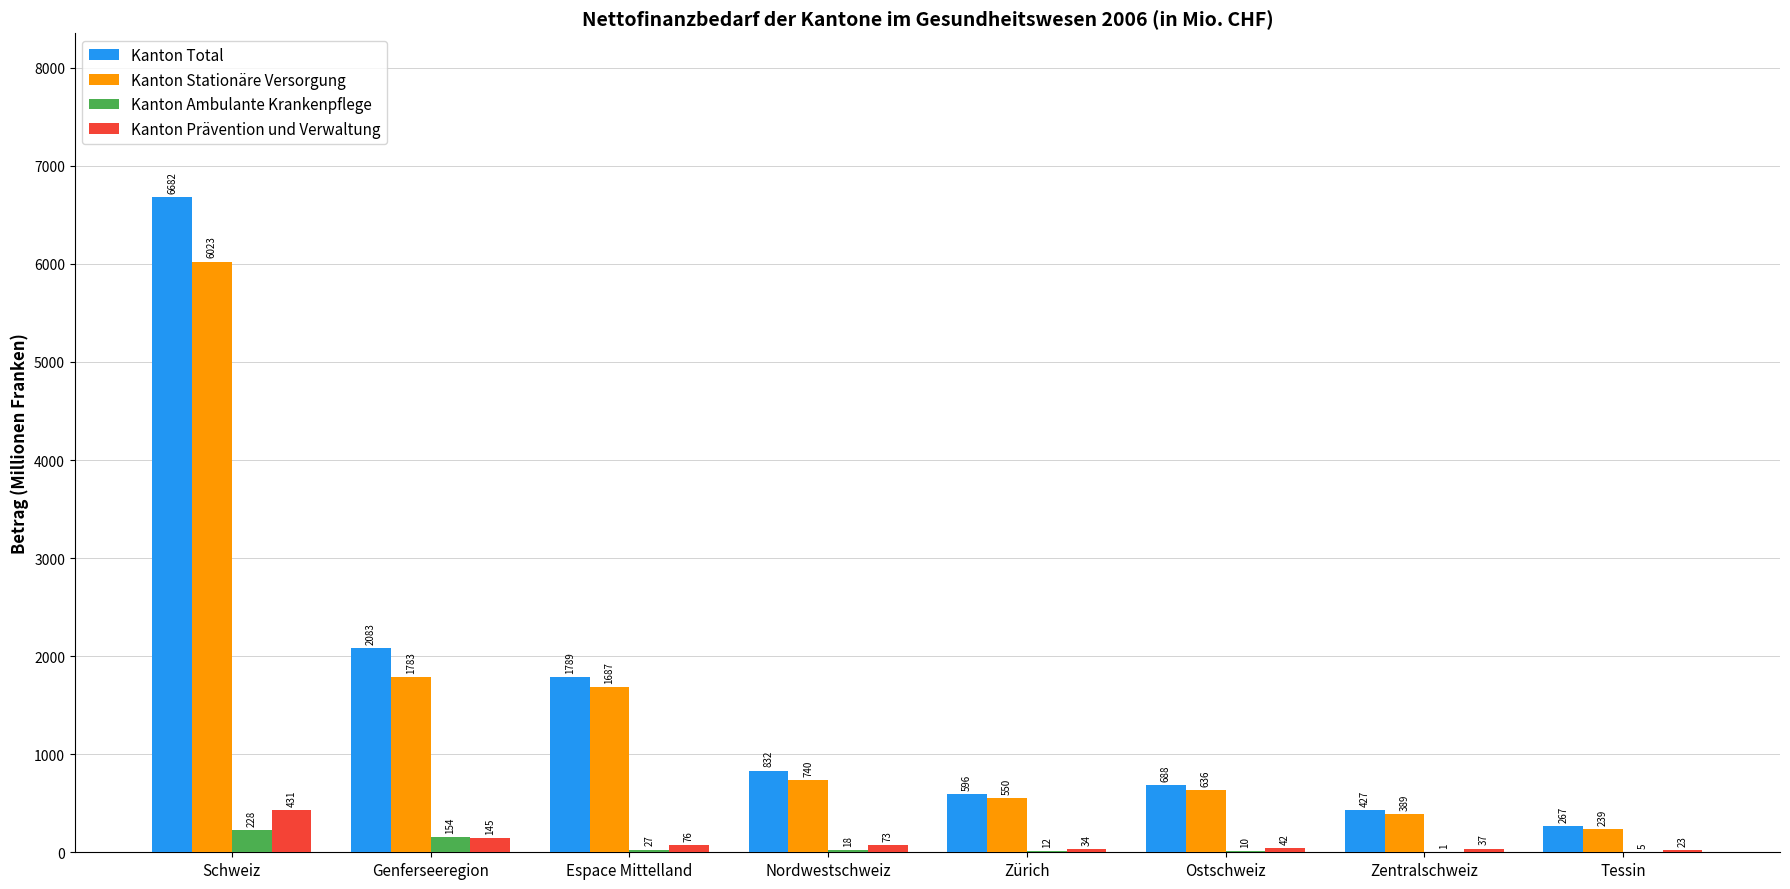

What value does the Kanton Total series have at Zürich?

596.1